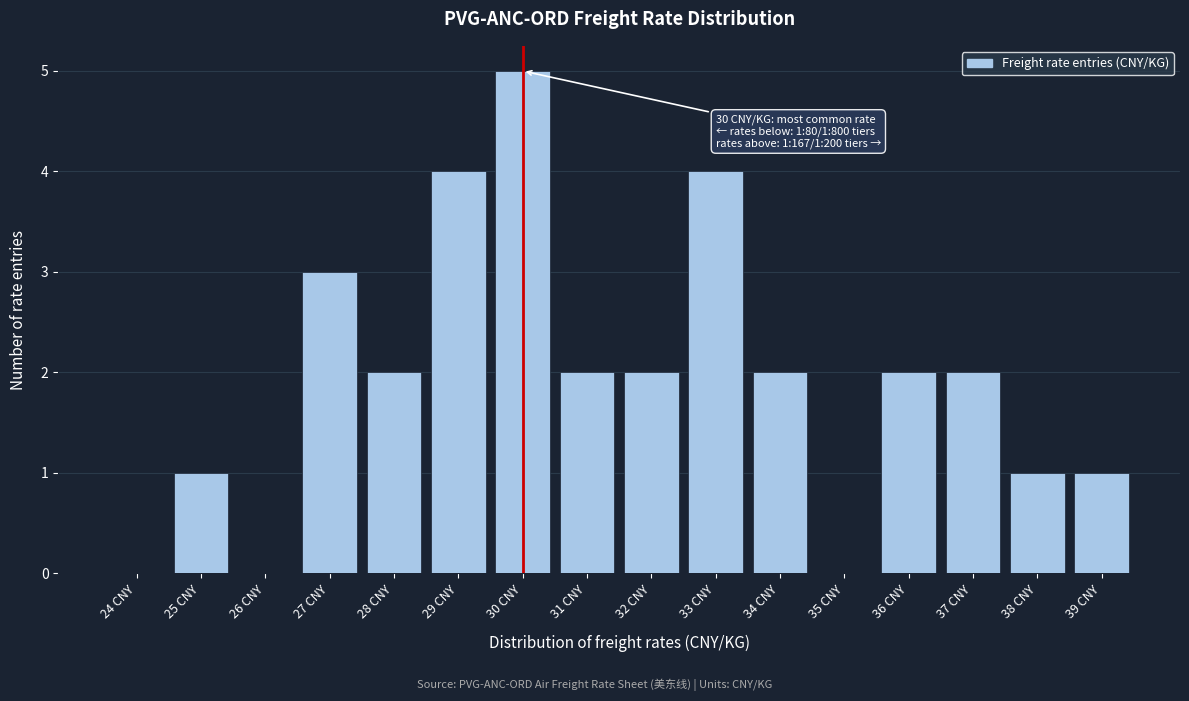

Reading left to right, extract all data points from this chart.

24 CNY=0	25 CNY=1	26 CNY=0	27 CNY=3	28 CNY=2	29 CNY=4	30 CNY=5	31 CNY=2	32 CNY=2	33 CNY=4	34 CNY=2	35 CNY=0	36 CNY=2	37 CNY=2	38 CNY=1	39 CNY=1